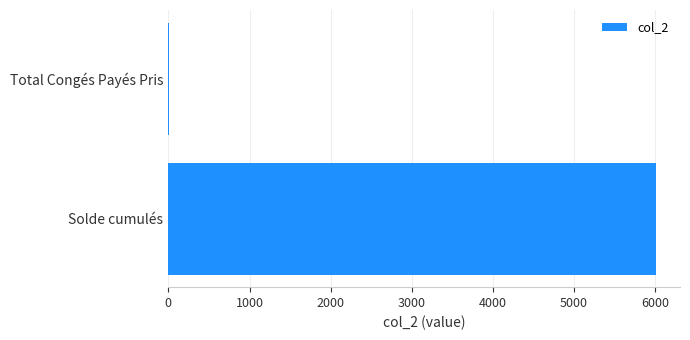

Reading top to bottom, what are all the values shown in this chart?

Total Congés Payés Pris=3.0	Solde cumulés=6005.0